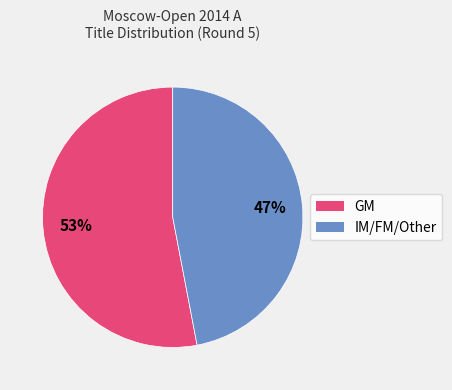

To the nearest percent, what is the difference between the IM/FM/Other and GM slice percentages?

6%